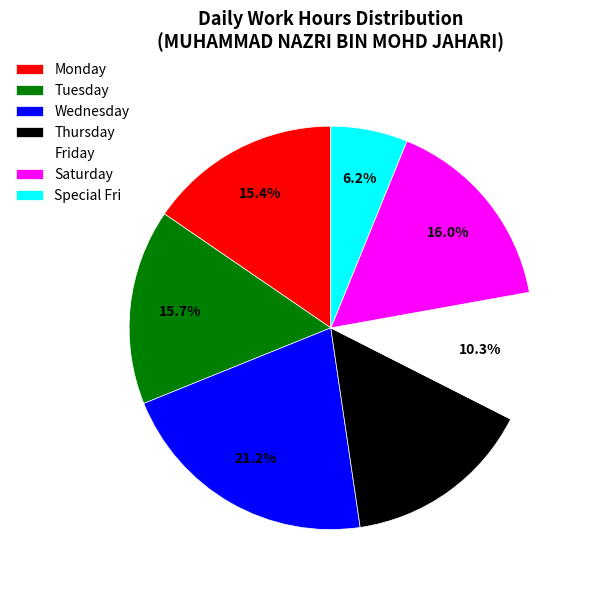

Is there any slice that represents more than half of the pie?

No